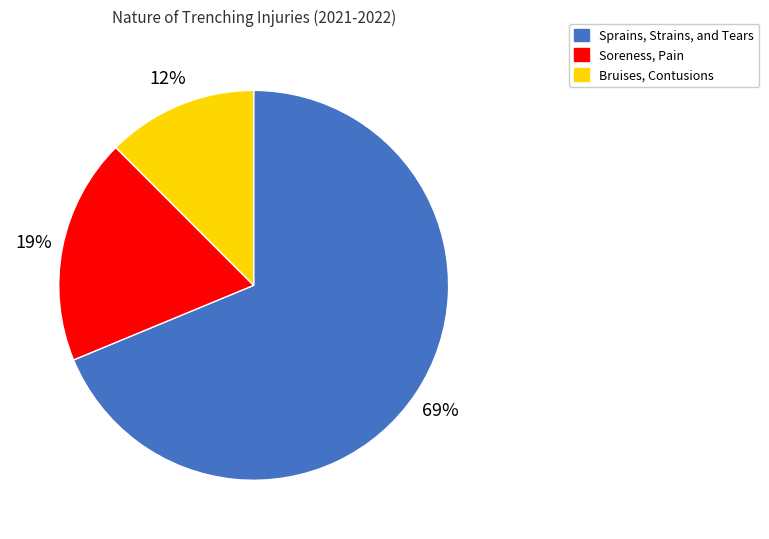

Is there a majority slice in this chart?

Yes